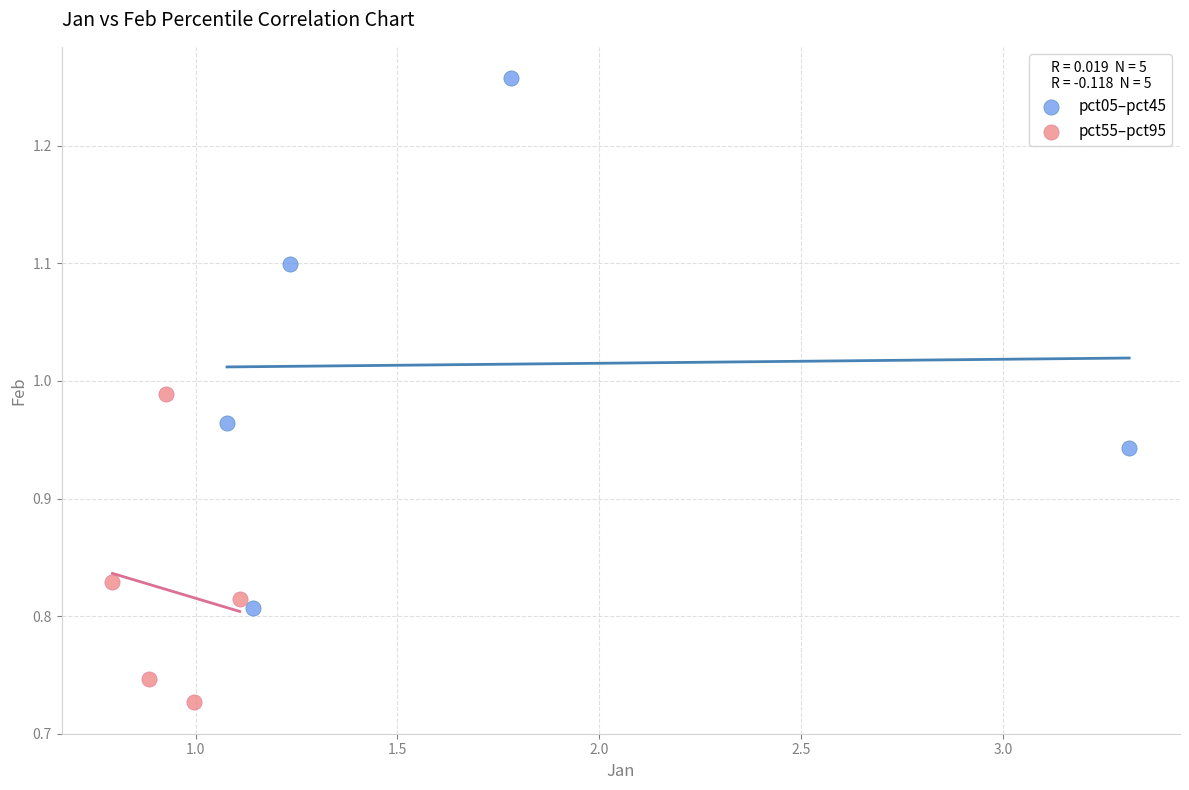

Which series has the largest Y range (max minus min)?

pct05–pct45